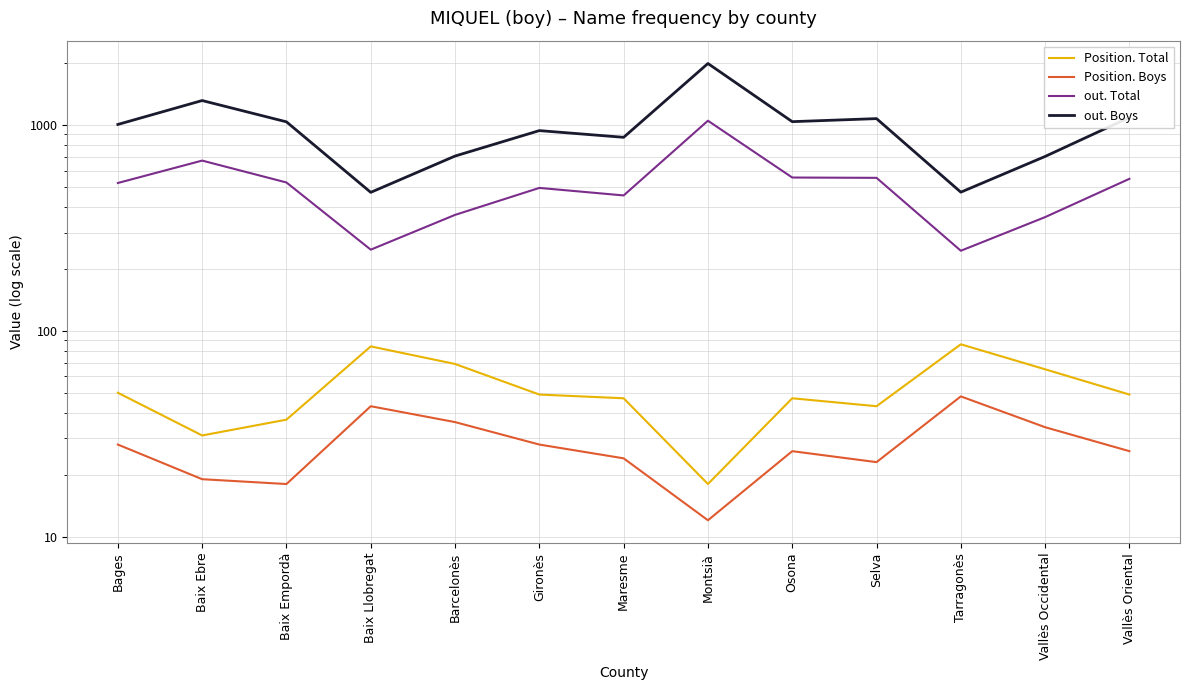

In out. Total, how many points are lower than both neighbors (excluding endpoints)?

3